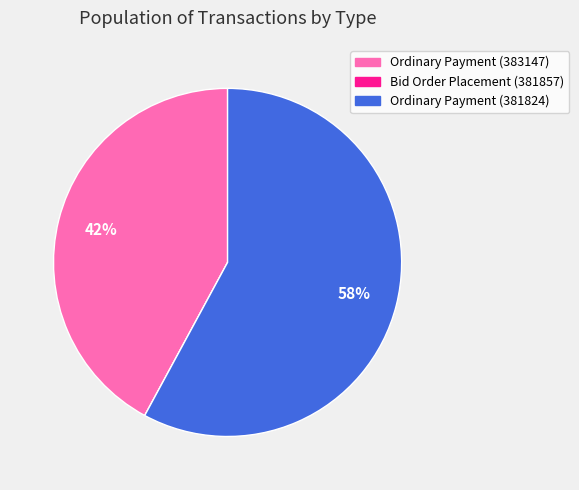

True or false: Ordinary Payment (381824) accounts for 71% of the total.

False